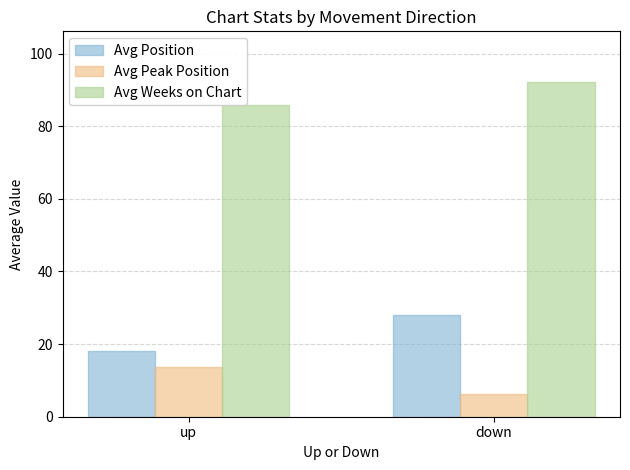

What is the spread (max minus min) of values at up?

72.2